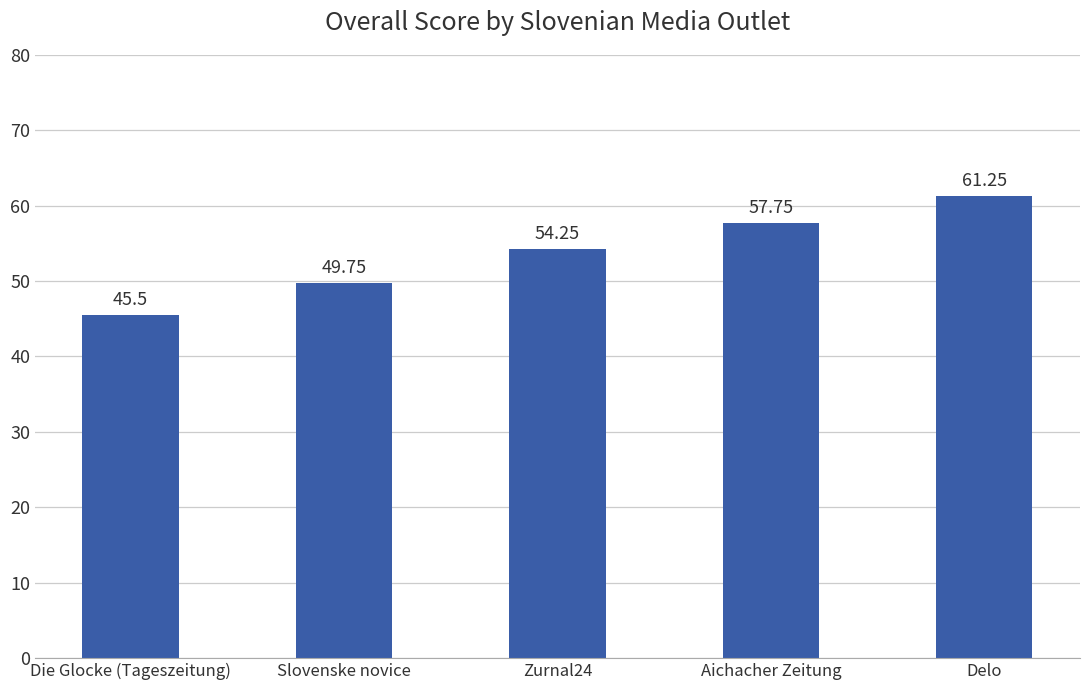

What is the label of the 5th bar from the left?

Delo